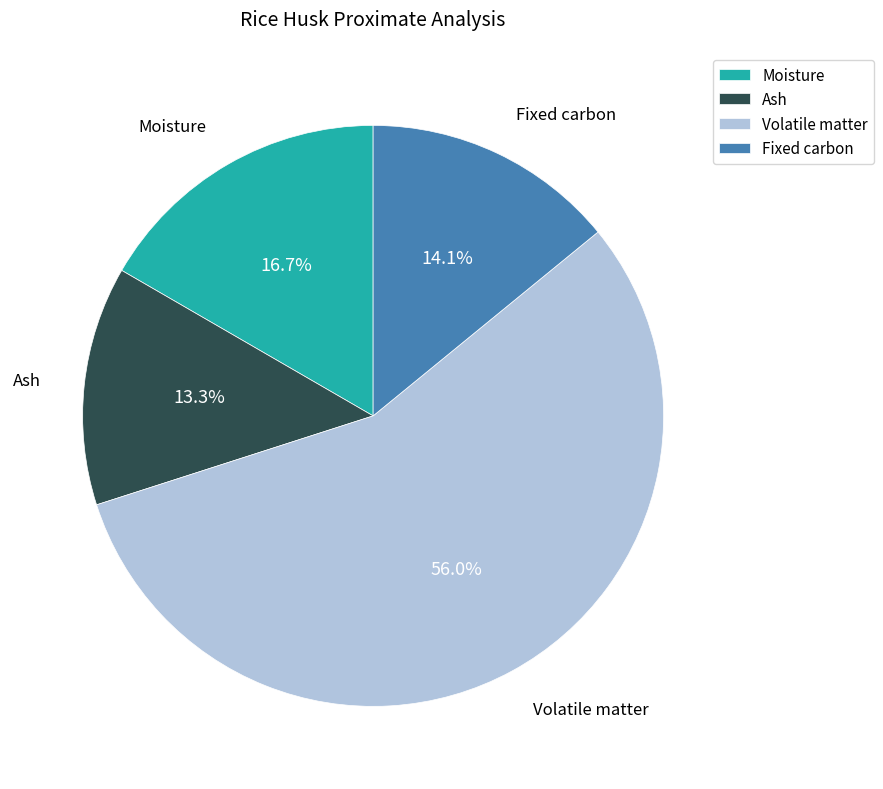

What is the smallest slice in the pie chart?

Ash